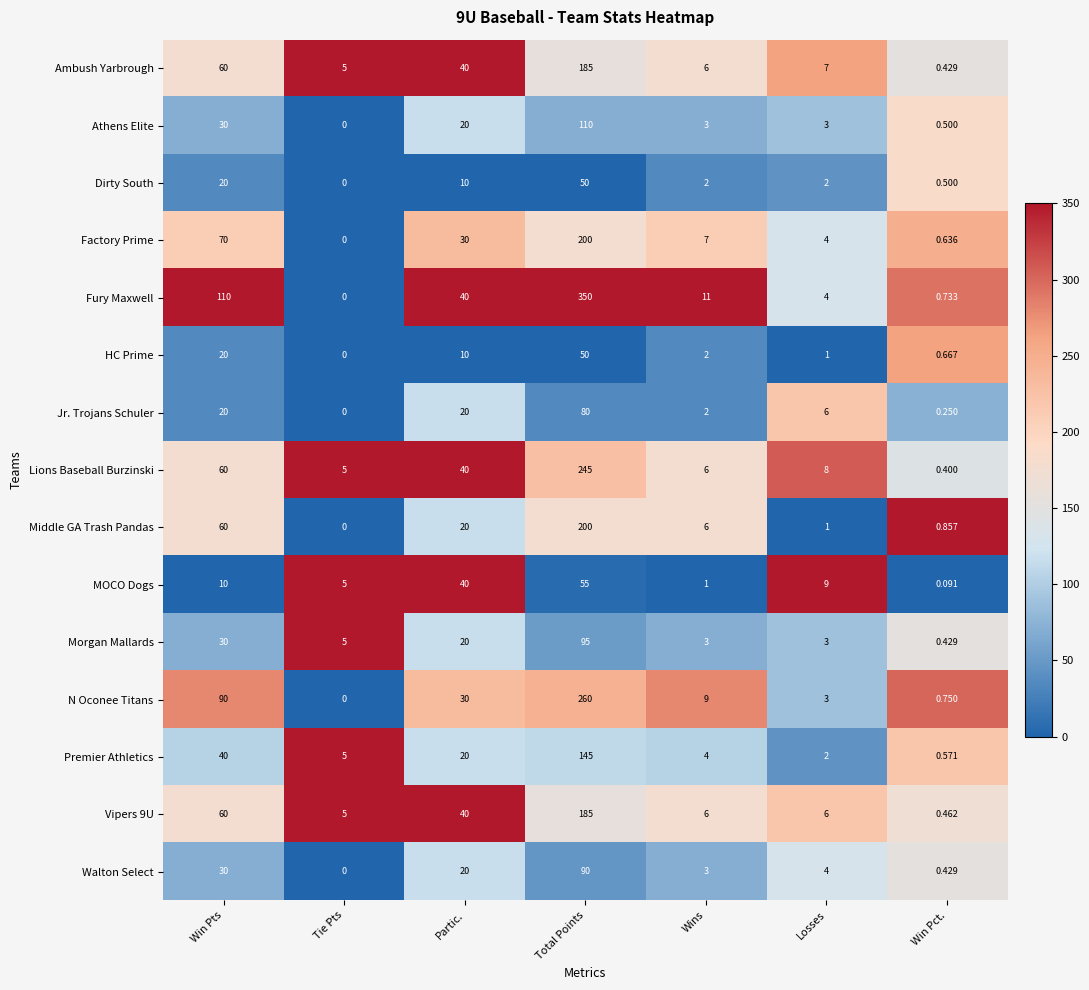

How many positive values does the Athens Elite series have?

6